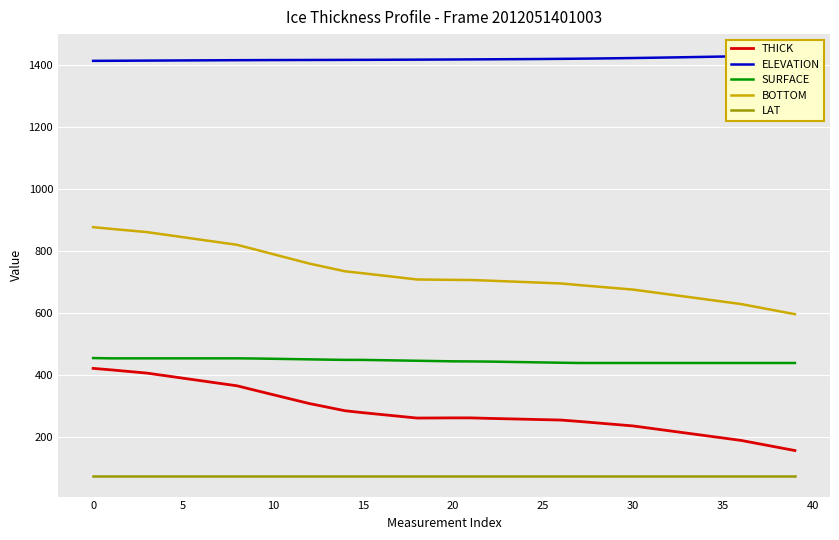

What is the minimum value for BOTTOM?

597.2